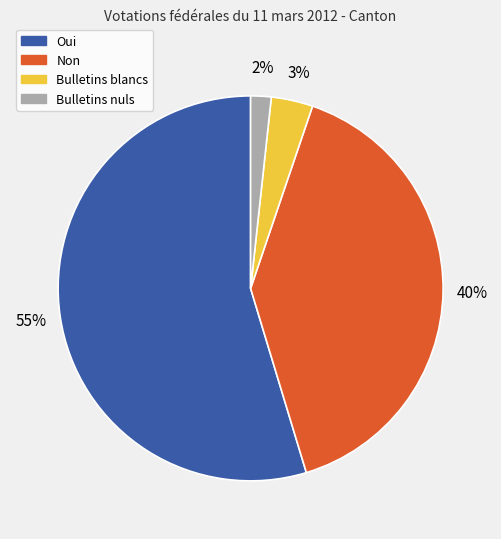

Rank the categories by value from lowest to highest.

Bulletins nuls, Bulletins blancs, Non, Oui